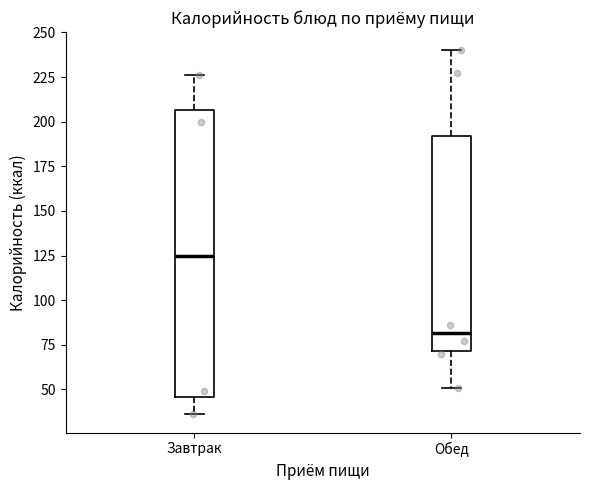

Which box is the tallest, from its lower edge to its upper edge?

Завтрак